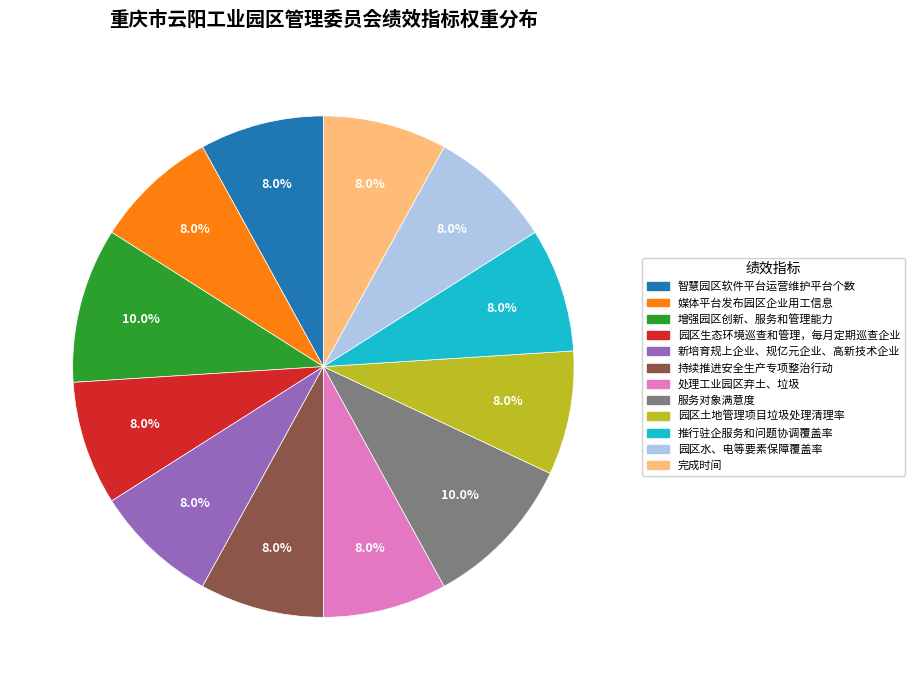

What is the ratio of the value at 处理工业园区弃土、垃圾 to the value at 推行驻企服务和问题协调覆盖率?

1.0